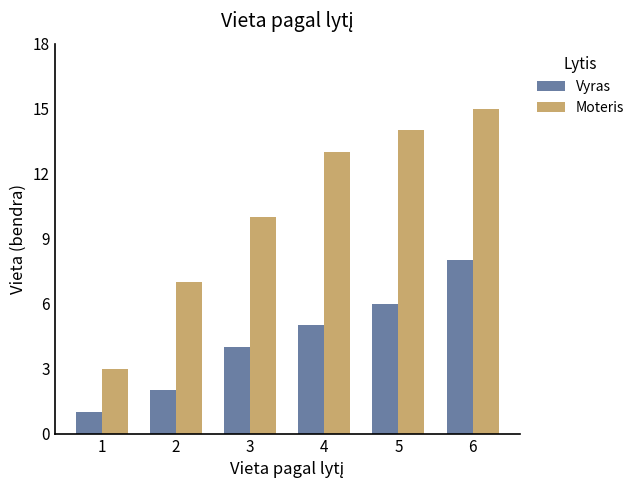

What is the value of the Vyras bar at the 3rd from the left?

4